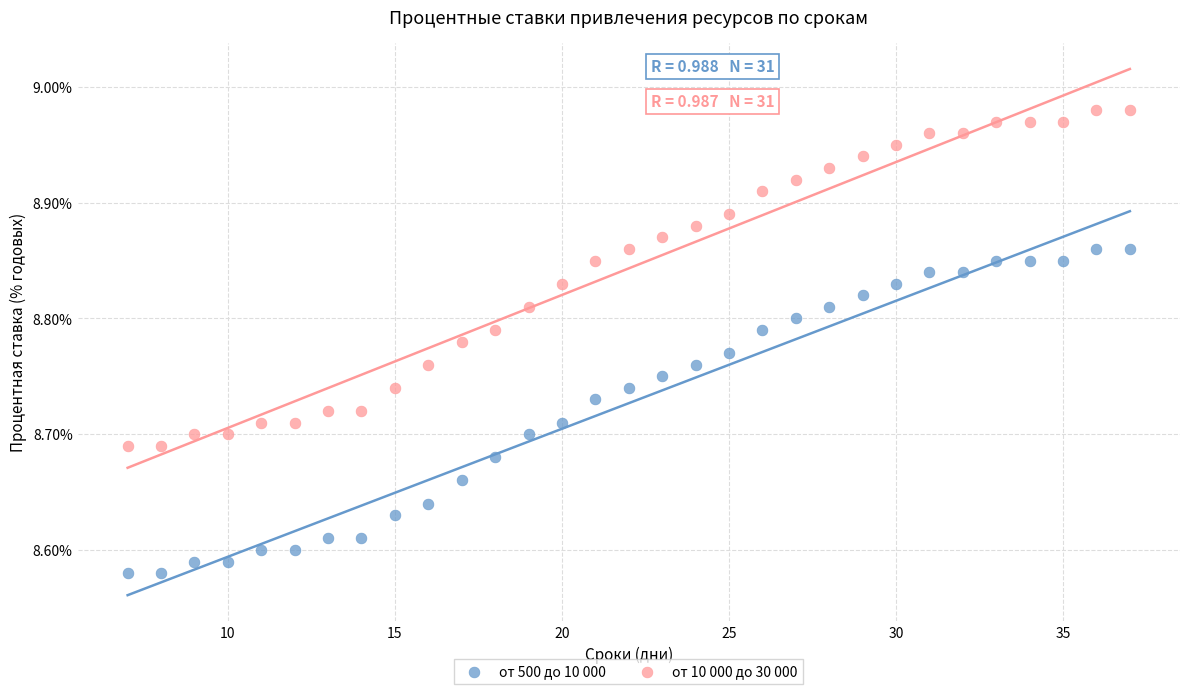

What is the X range (max minus min) for the scatter plot?

30.0